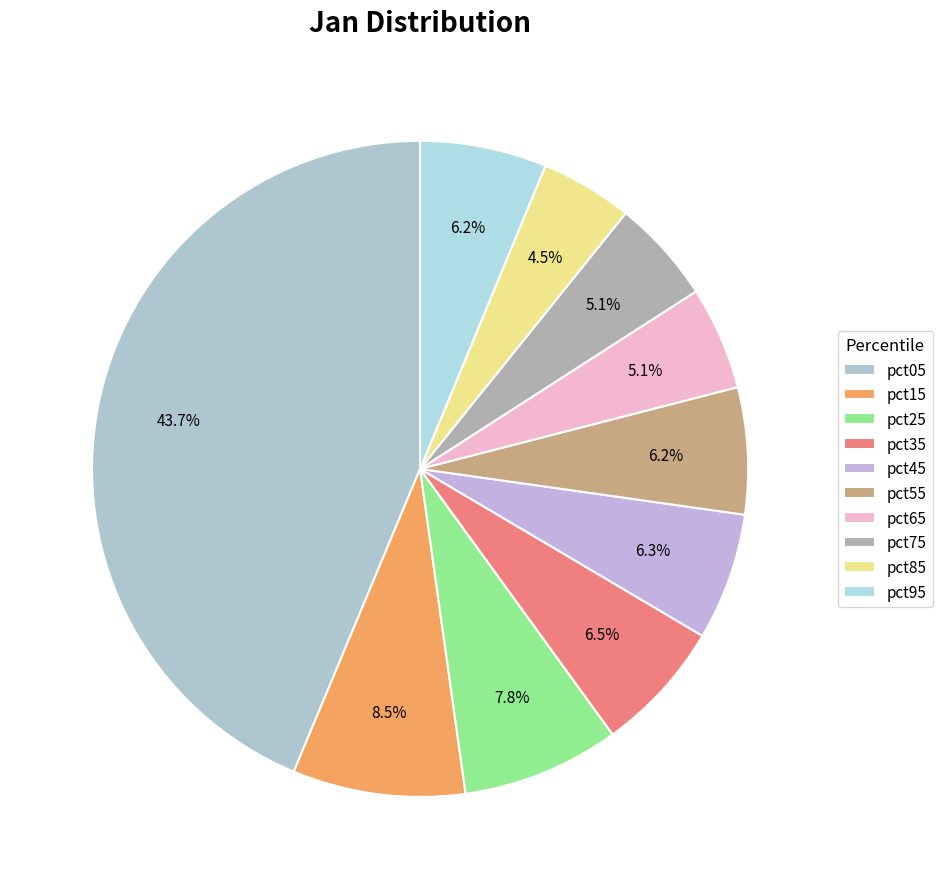

Is it true that pct35 is 17% of the pie?

False